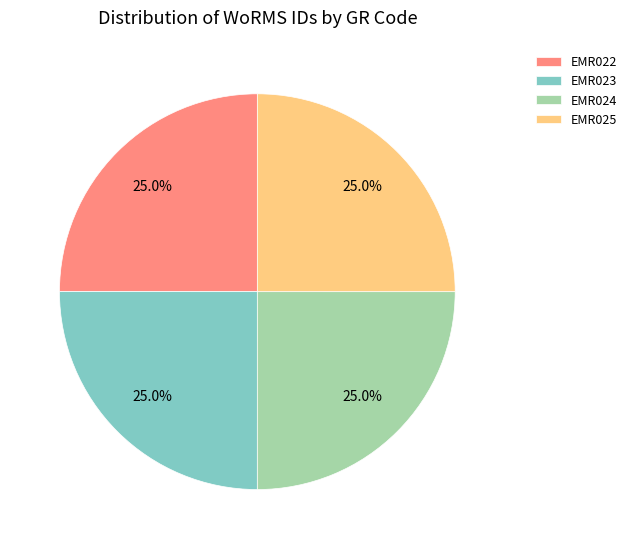

Does EMR023 represent more than half of the total?

No